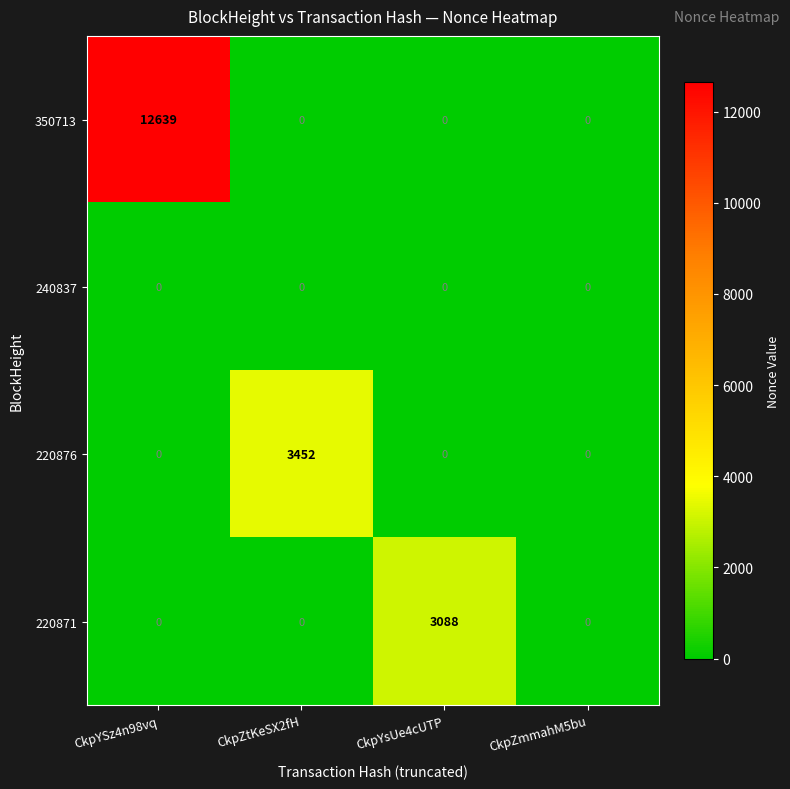

Is it true that 240837 equals 0 at CkpZmmahM5bu?

True